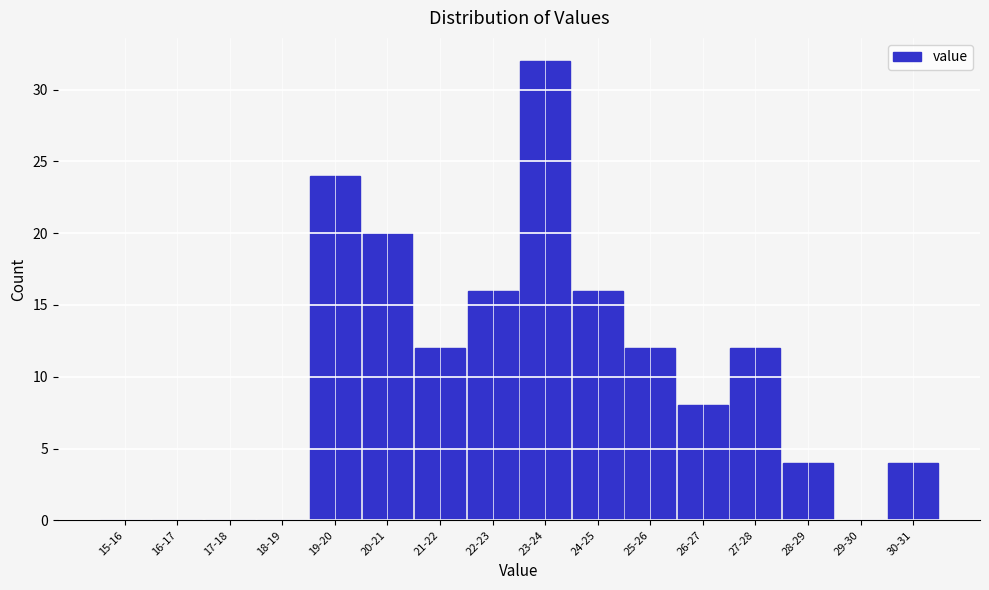

Reading left to right, list all the values displayed in this chart.

15-16=0	16-17=0	17-18=0	18-19=0	19-20=24	20-21=20	21-22=12	22-23=16	23-24=32	24-25=16	25-26=12	26-27=8	27-28=12	28-29=4	29-30=0	30-31=4